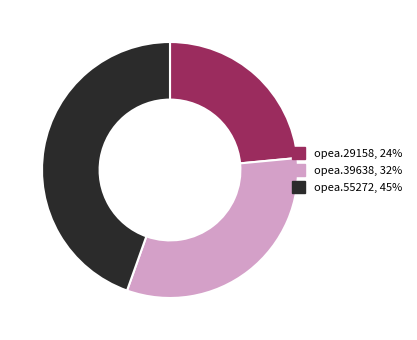

Rank the categories by value from lowest to highest.

opea.29158, opea.39638, opea.55272